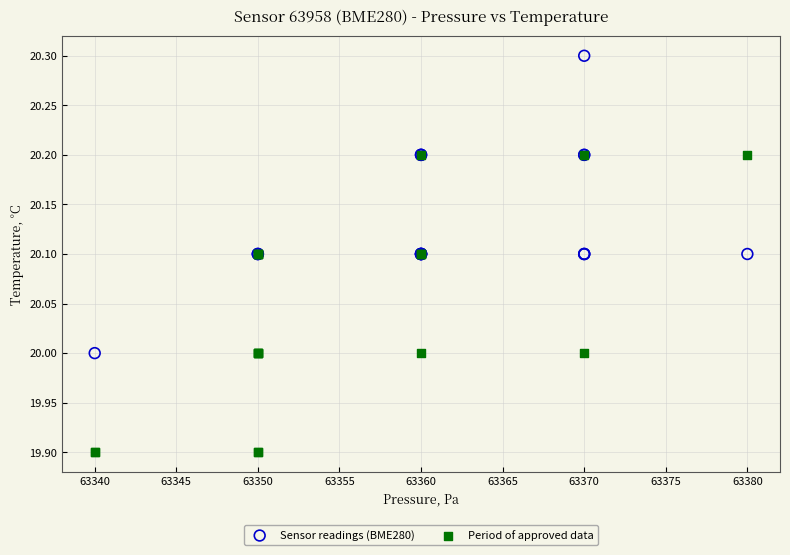

Which series contains the highest Y value?

Sensor readings (BME280)